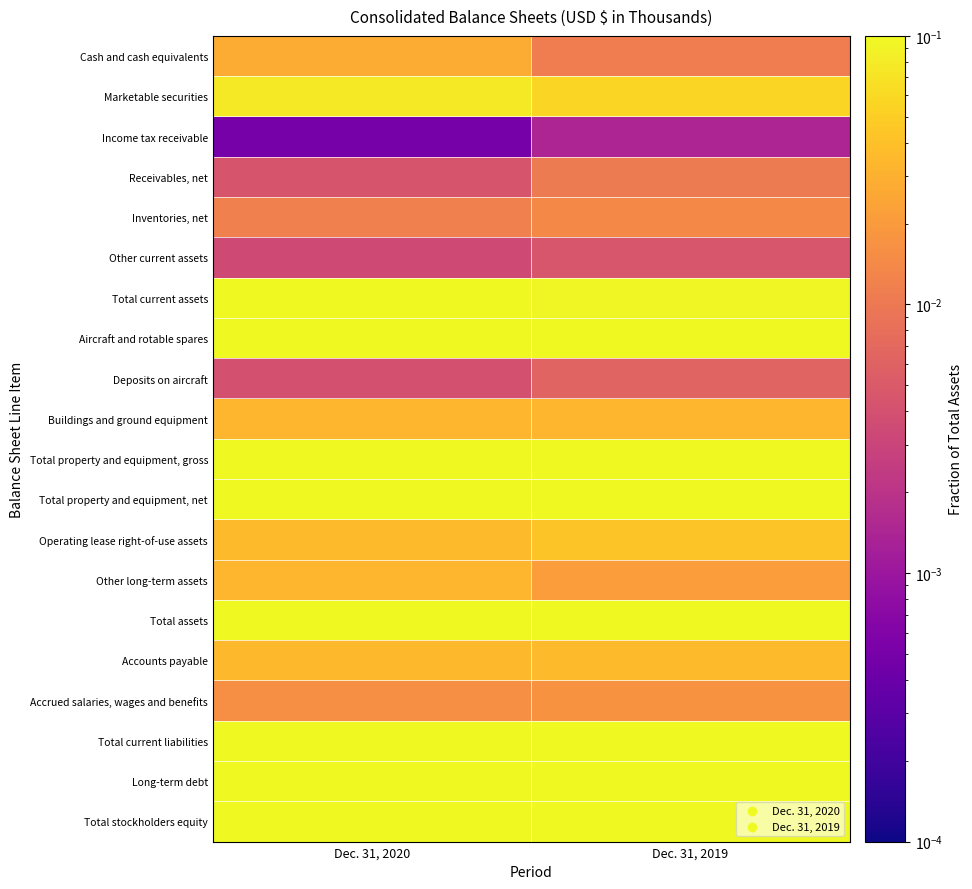

How many distinct data groups are displayed?

20